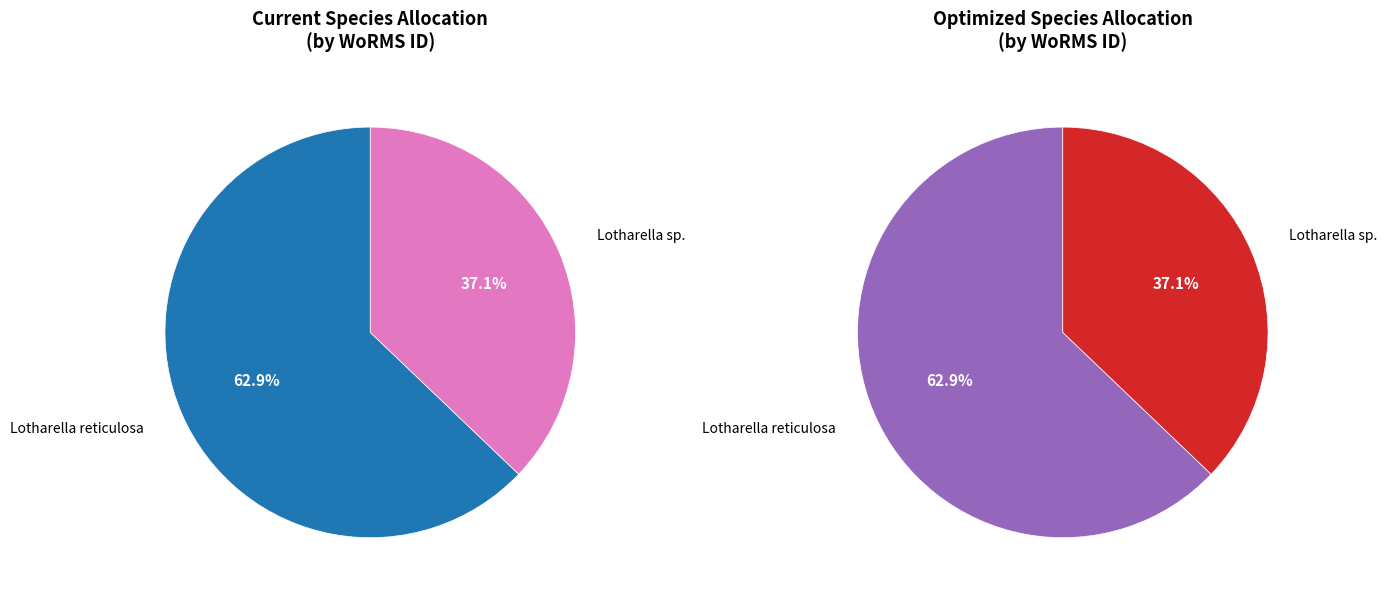

Is Lotharella sp. the majority of the pie?

No